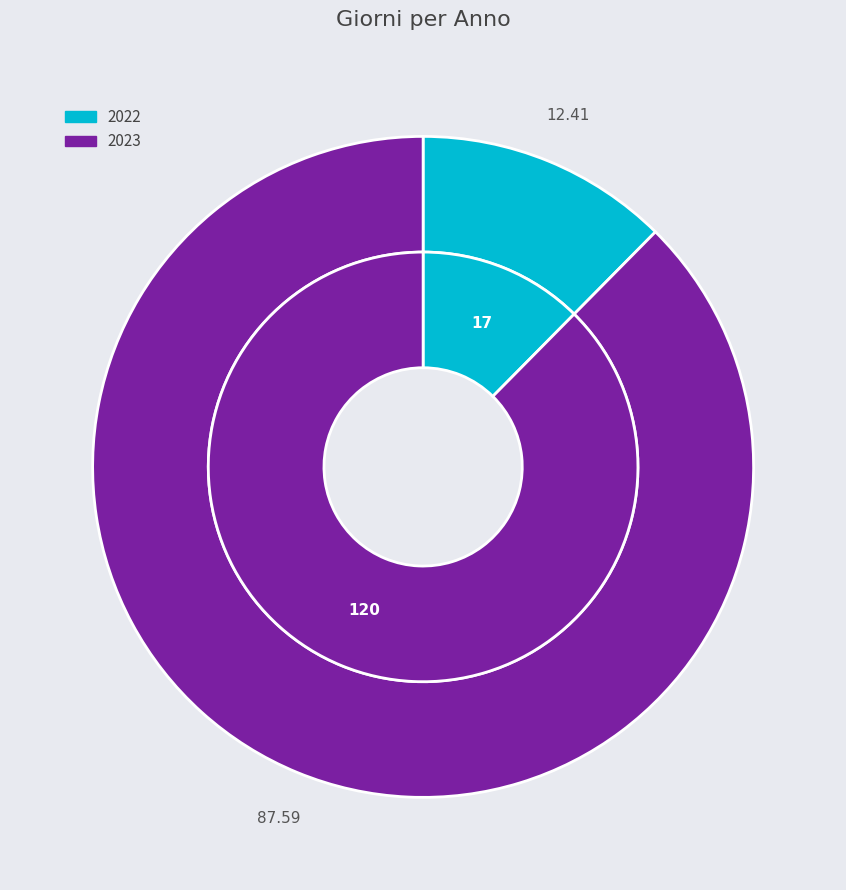

What percentage is the 2023 slice, to the nearest percent?

88%